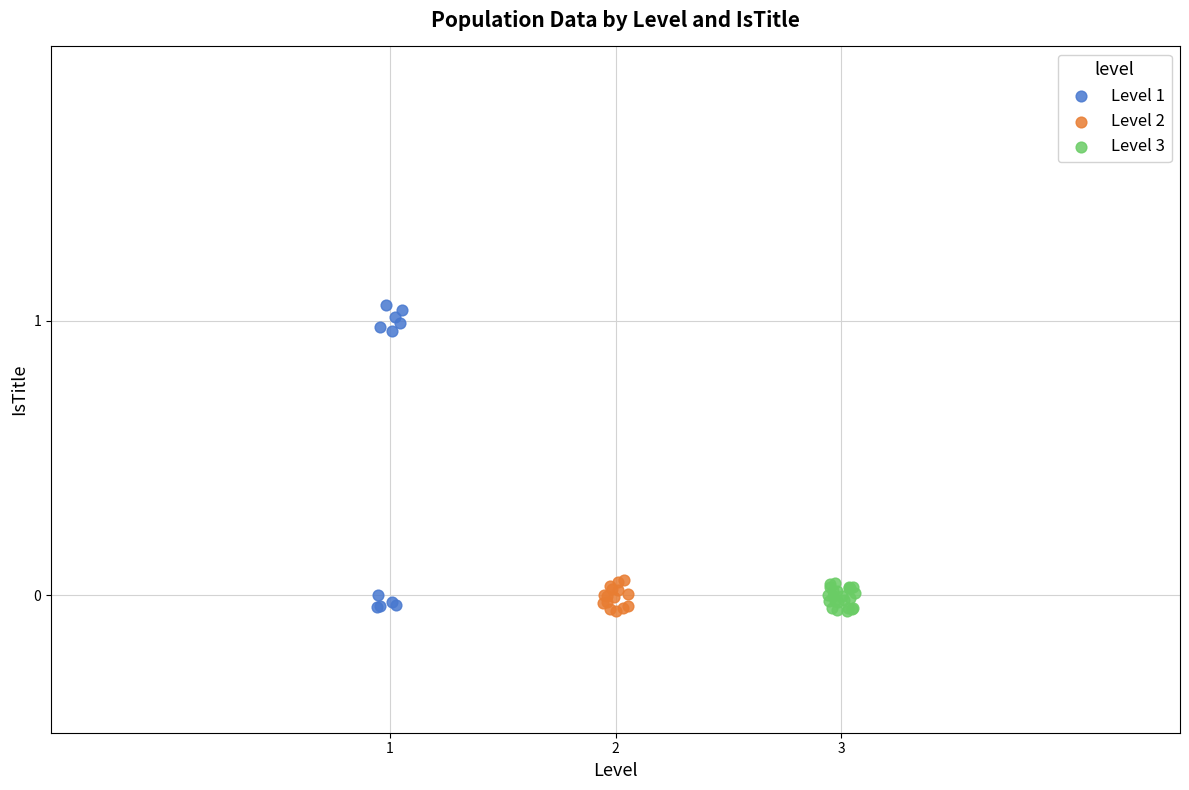

Which series reaches the maximum Y coordinate?

Level 1